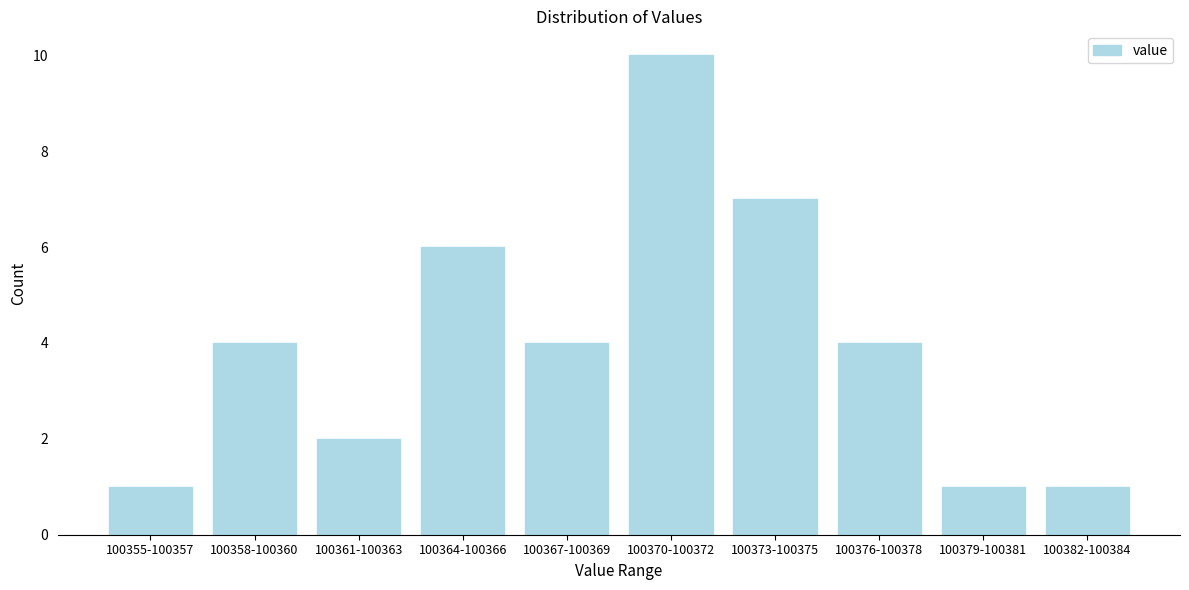

Reading left to right, what are all the values shown in this chart?

100355-100357=1	100358-100360=4	100361-100363=2	100364-100366=6	100367-100369=4	100370-100372=10	100373-100375=7	100376-100378=4	100379-100381=1	100382-100384=1